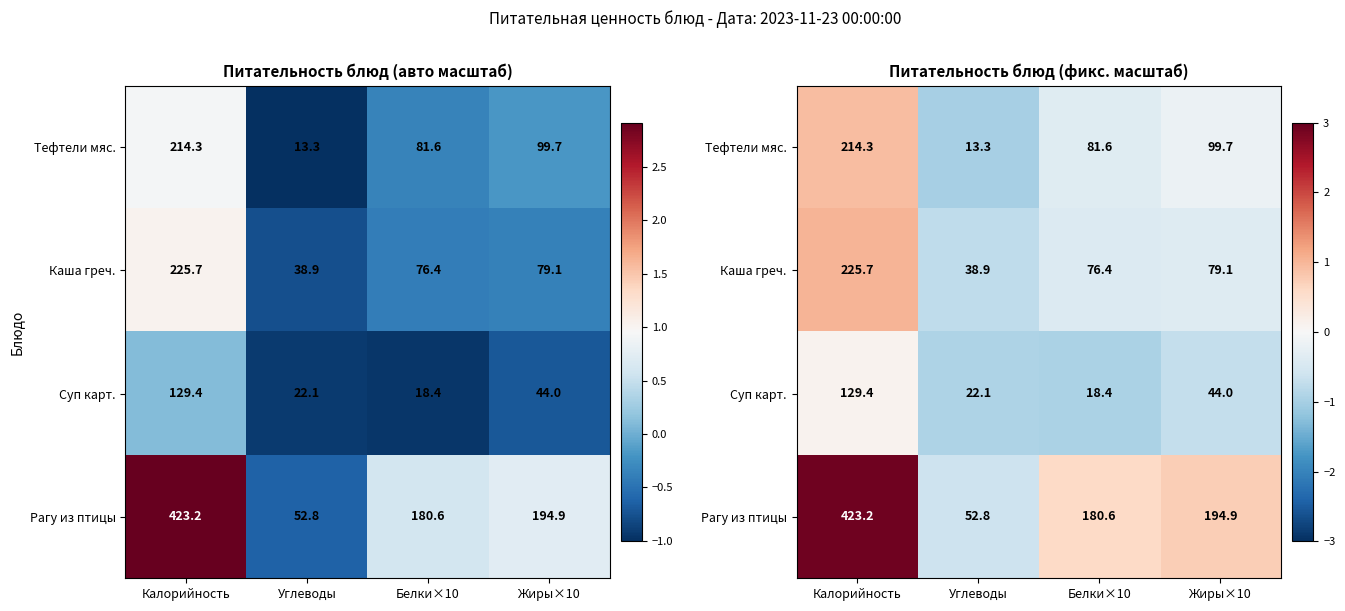

Where does the Рагу из птицы series first go above 0?

Калорийность